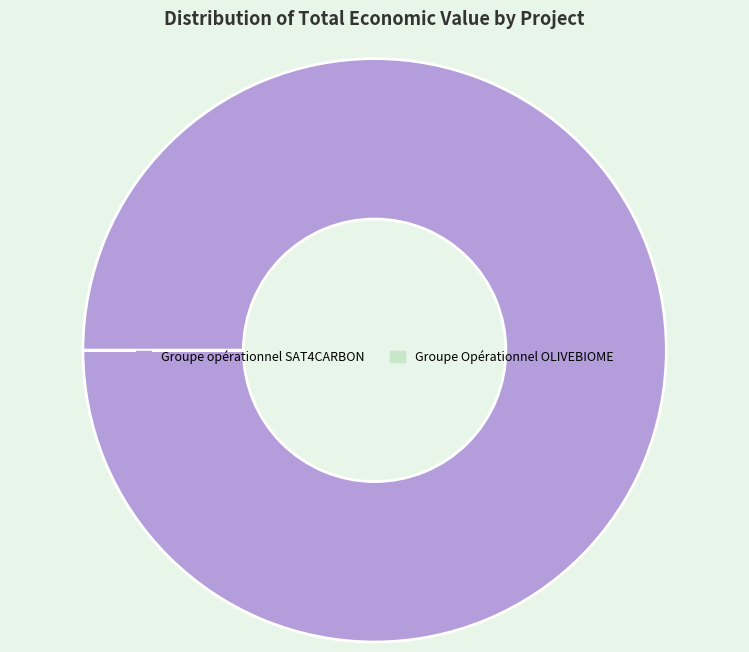

Which slice is the largest?

Groupe opérationnel SAT4CARBON